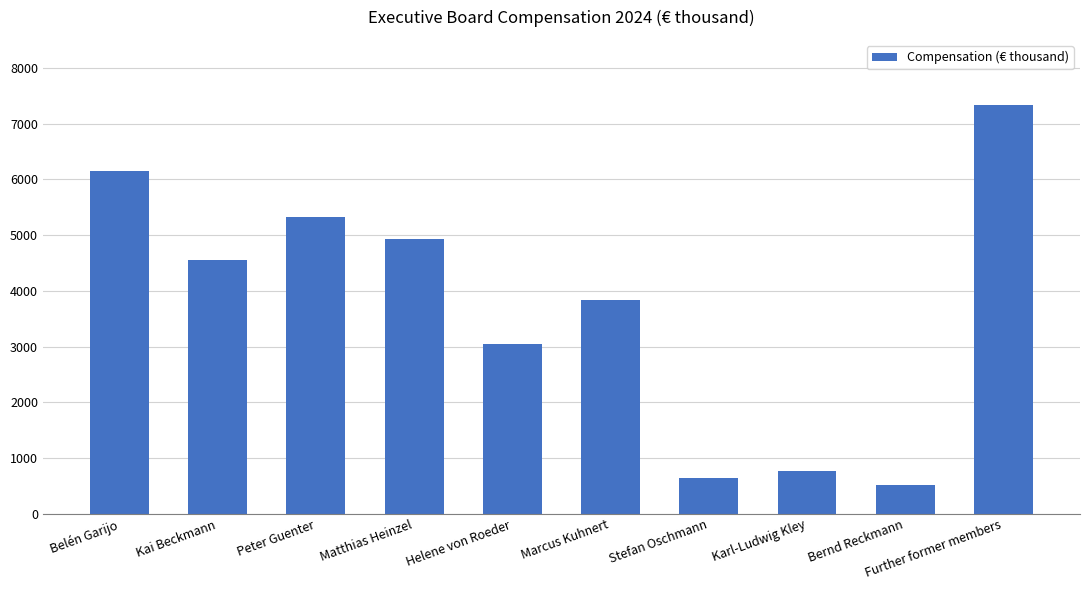

How many bars are there in total?

10